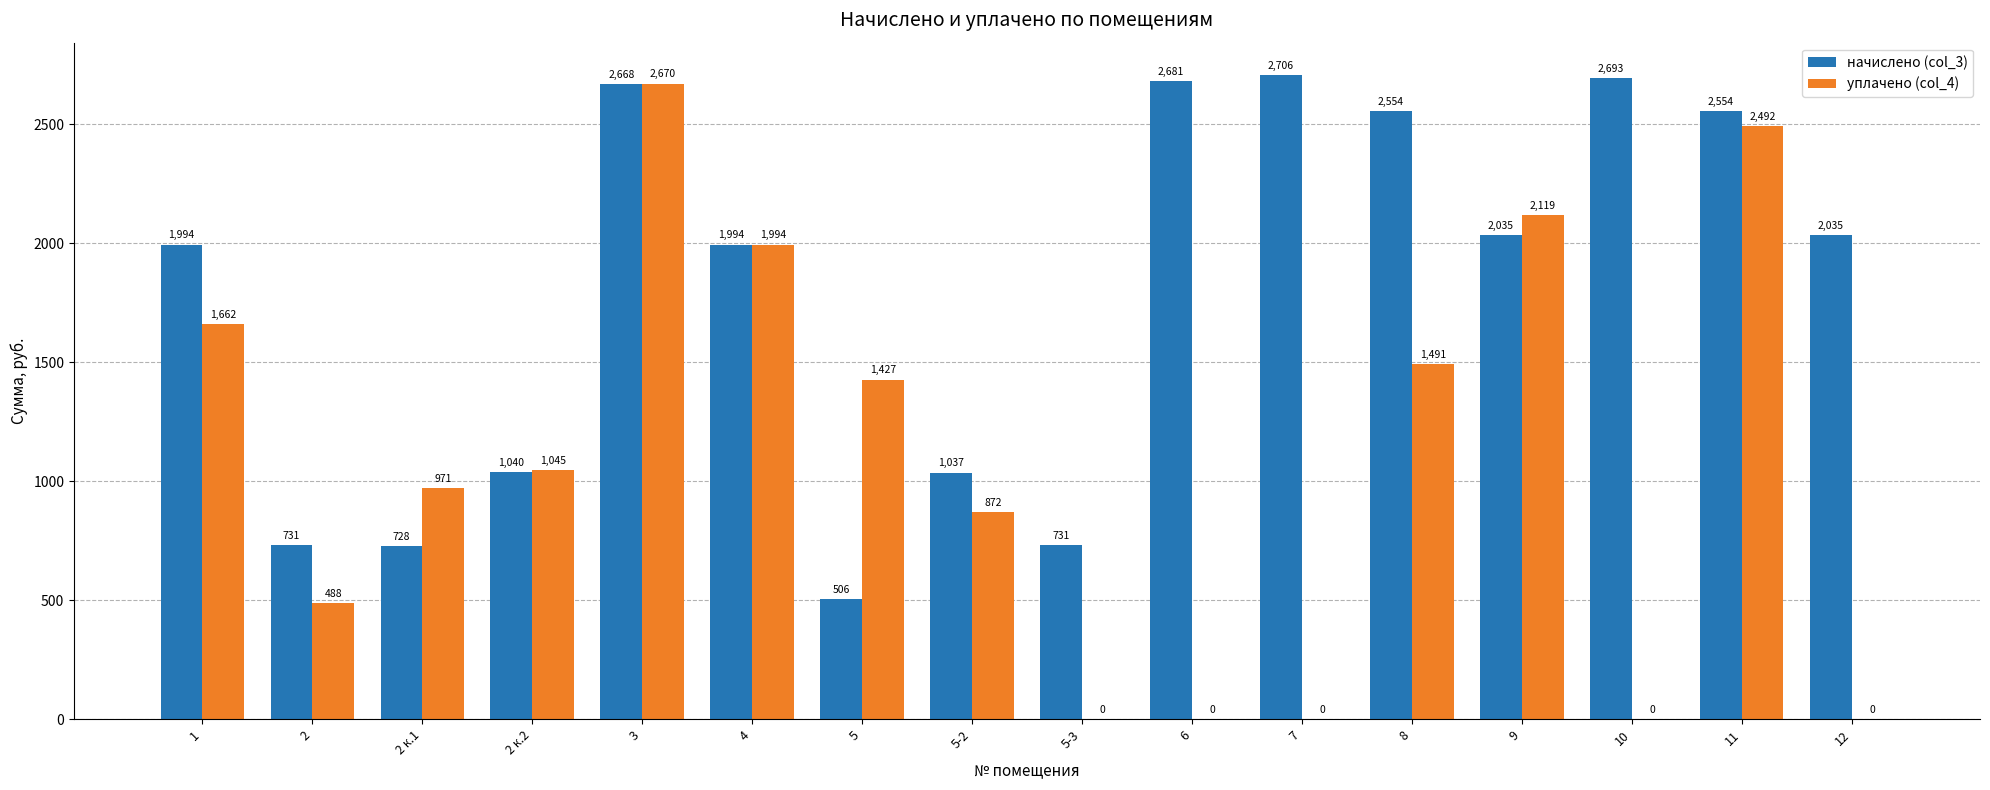

Which category has the highest value across all series?

7